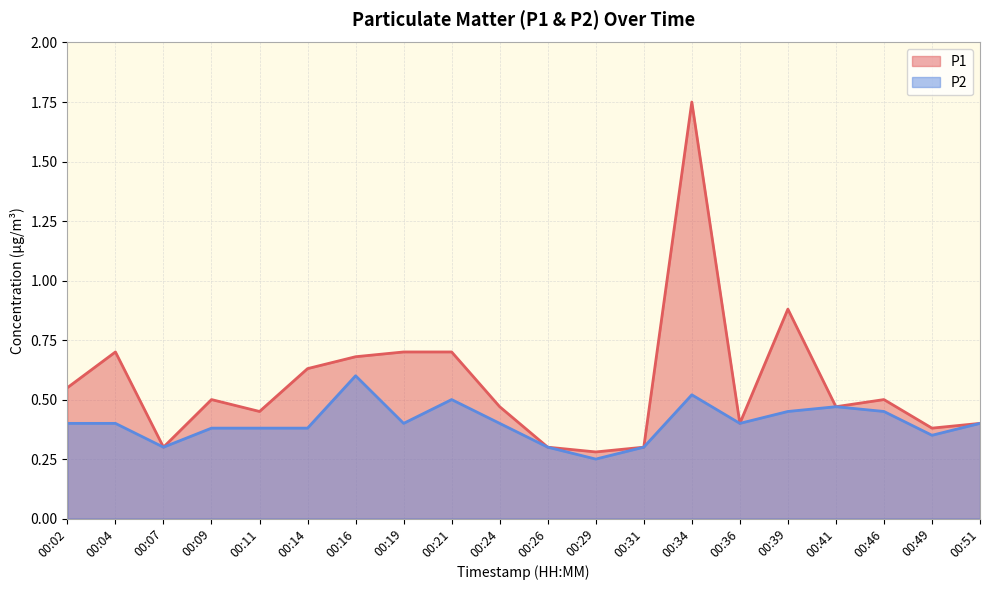

Which label corresponds to the largest value in the chart?

00:34